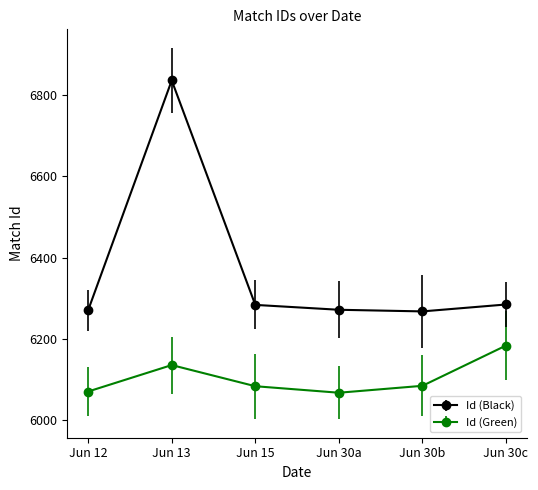

What is the greatest value displayed?

6836